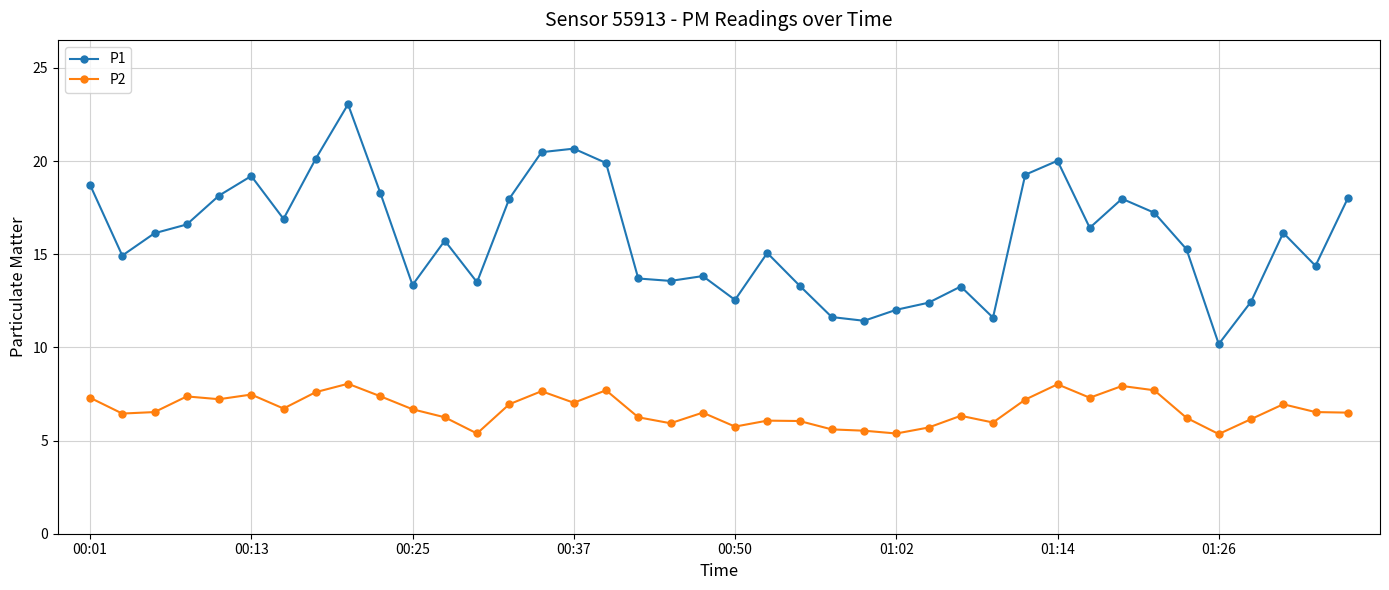

What is the average value of the P1 series?

15.9